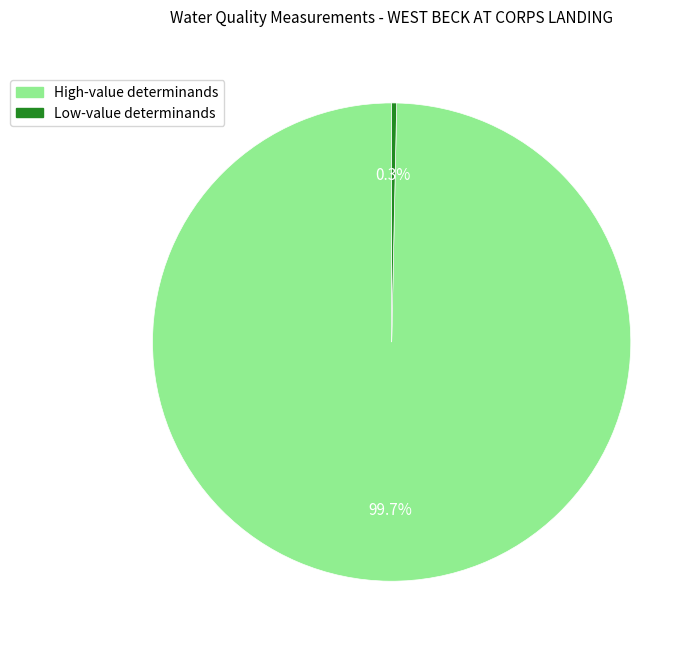

To the nearest percent, what is the difference between the largest and smallest slice percentages?

99%